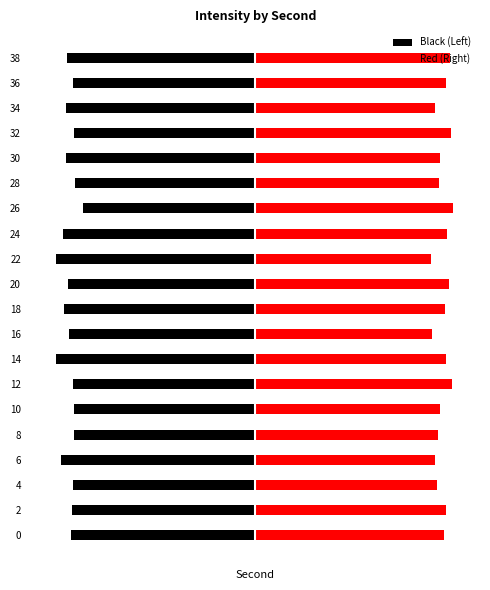

How many bars are there in each group?

2